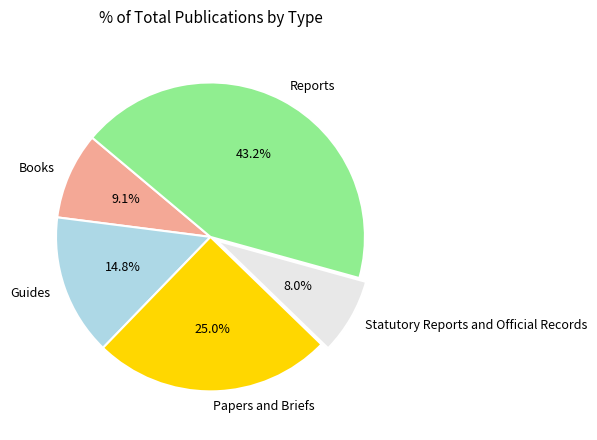

Rank the categories by value from lowest to highest.

Statutory Reports and Official Records, Books, Guides, Papers and Briefs, Reports